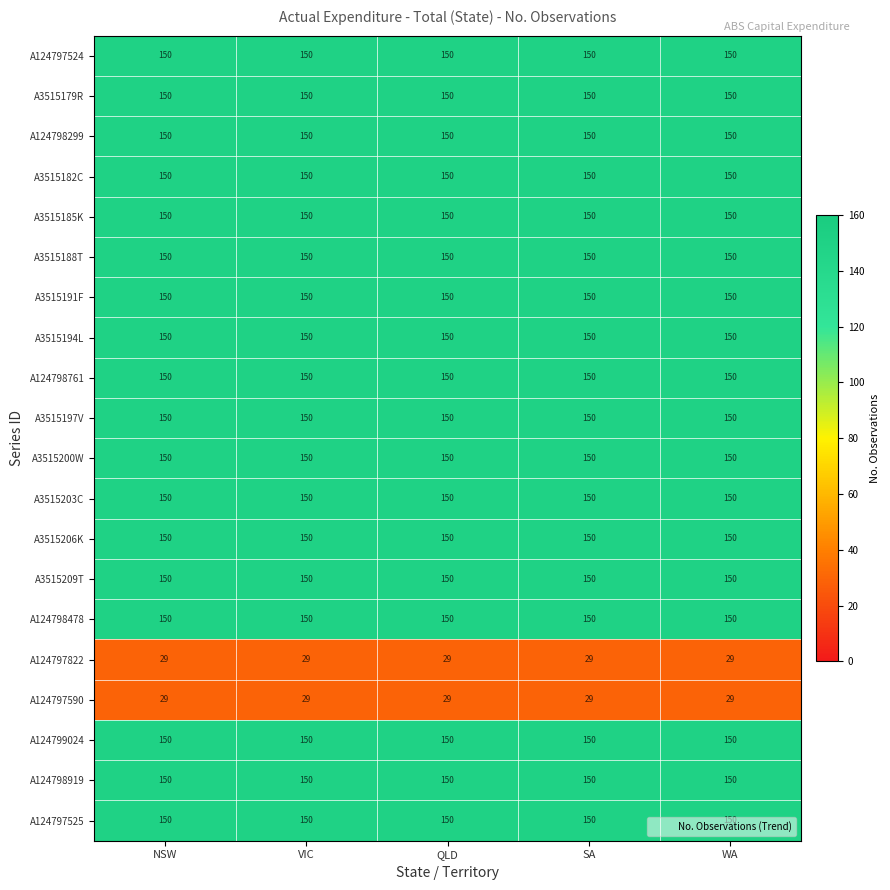

What is the total value across all series at VIC?

2758